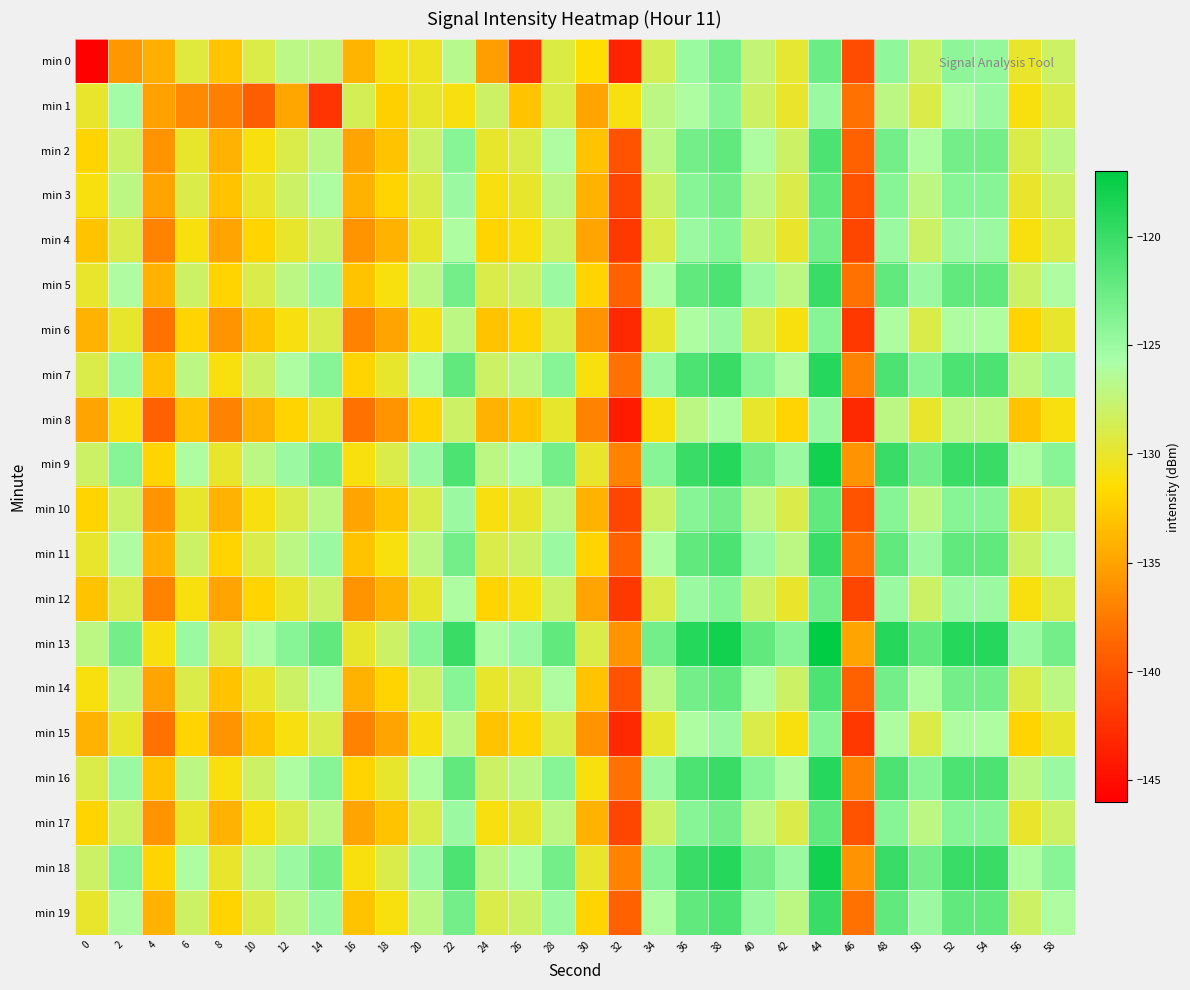

Between 0 and 54, which is larger?

54